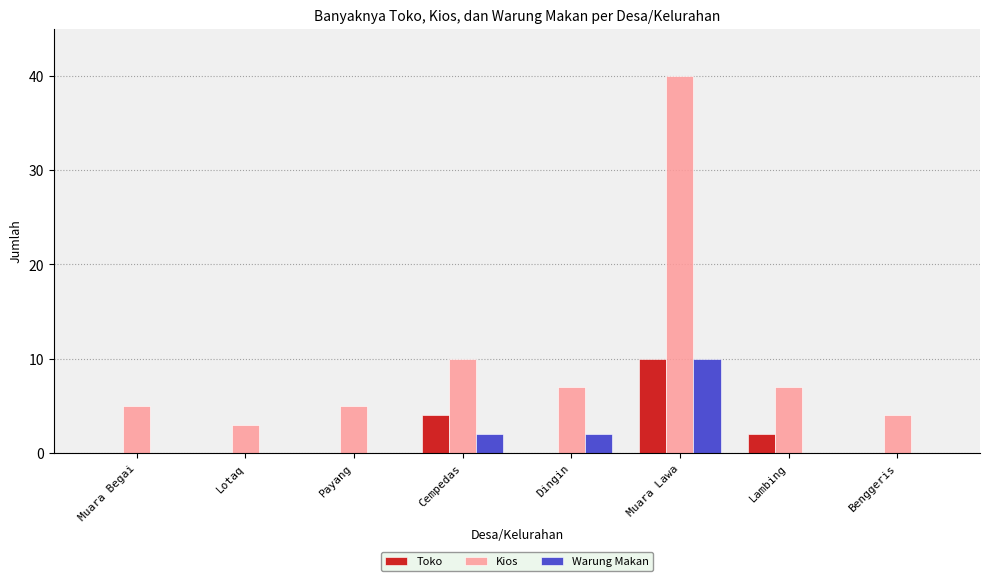

At which category is the sum across all series the highest?

Muara Lawa